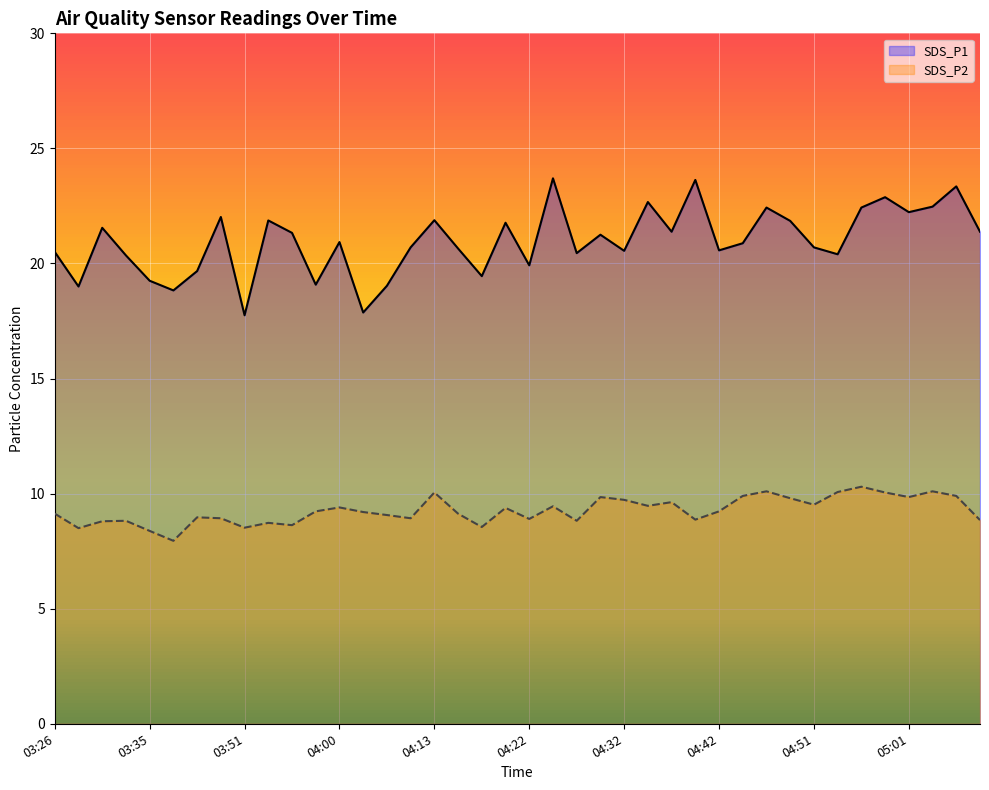

Count the number of categories in the chart.

40